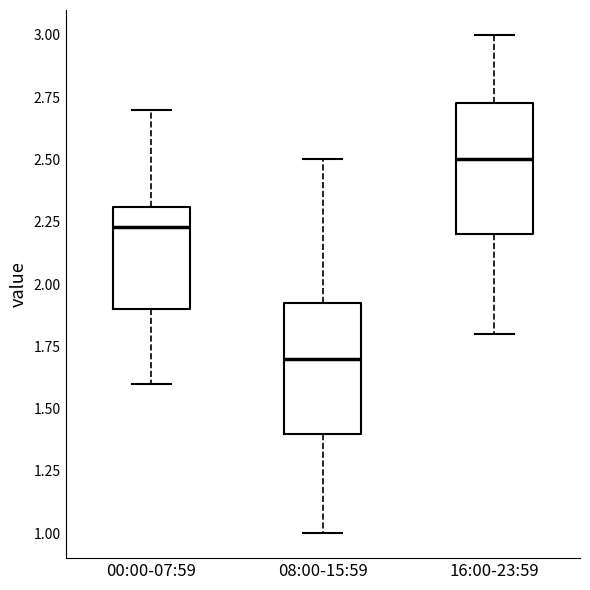

Where is the upper edge of the box for 16:00-23:59 on the y-axis? The values are not printed on the chart, so give them approximately, as read against the axis.

2.75